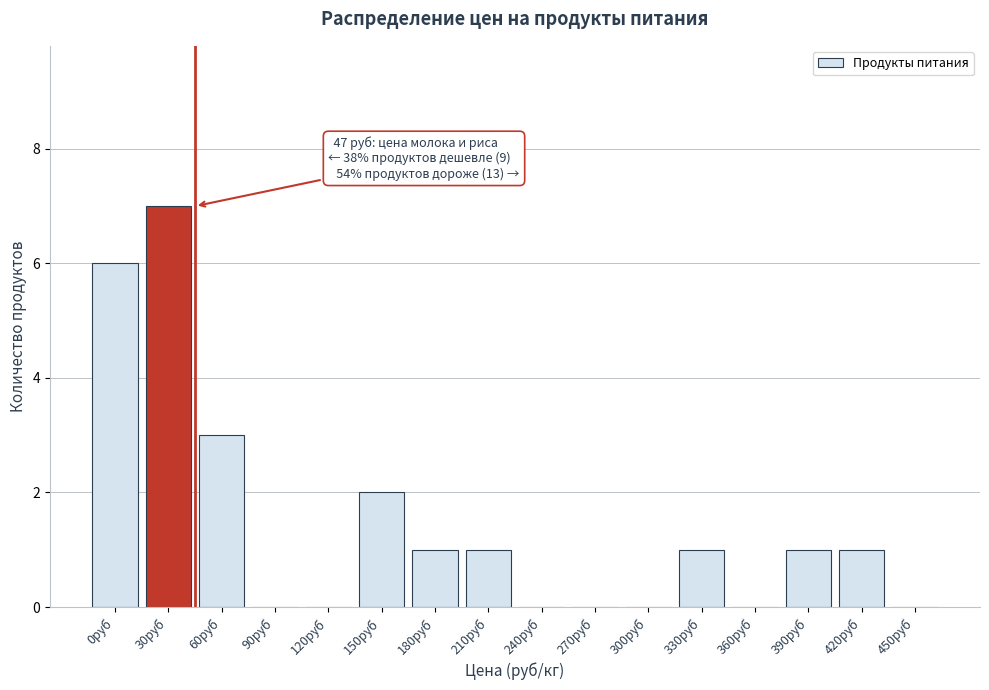

Reading left to right, extract all data points from this chart.

0руб=6	30руб=7	60руб=3	90руб=0	120руб=0	150руб=2	180руб=1	210руб=1	240руб=0	270руб=0	300руб=0	330руб=1	360руб=0	390руб=1	420руб=1	450руб=0